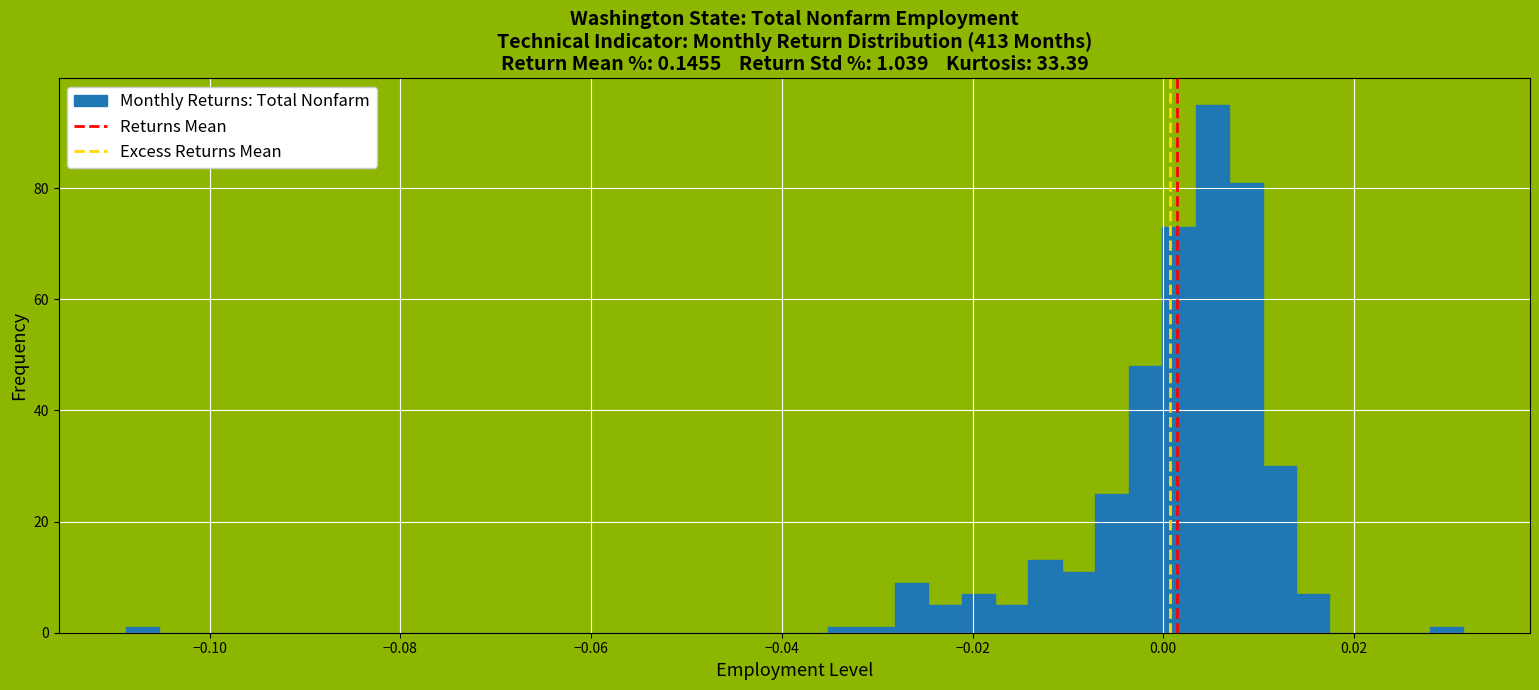

Read against the x-axis, roughly where is the centre of the tallest bar?

0.006